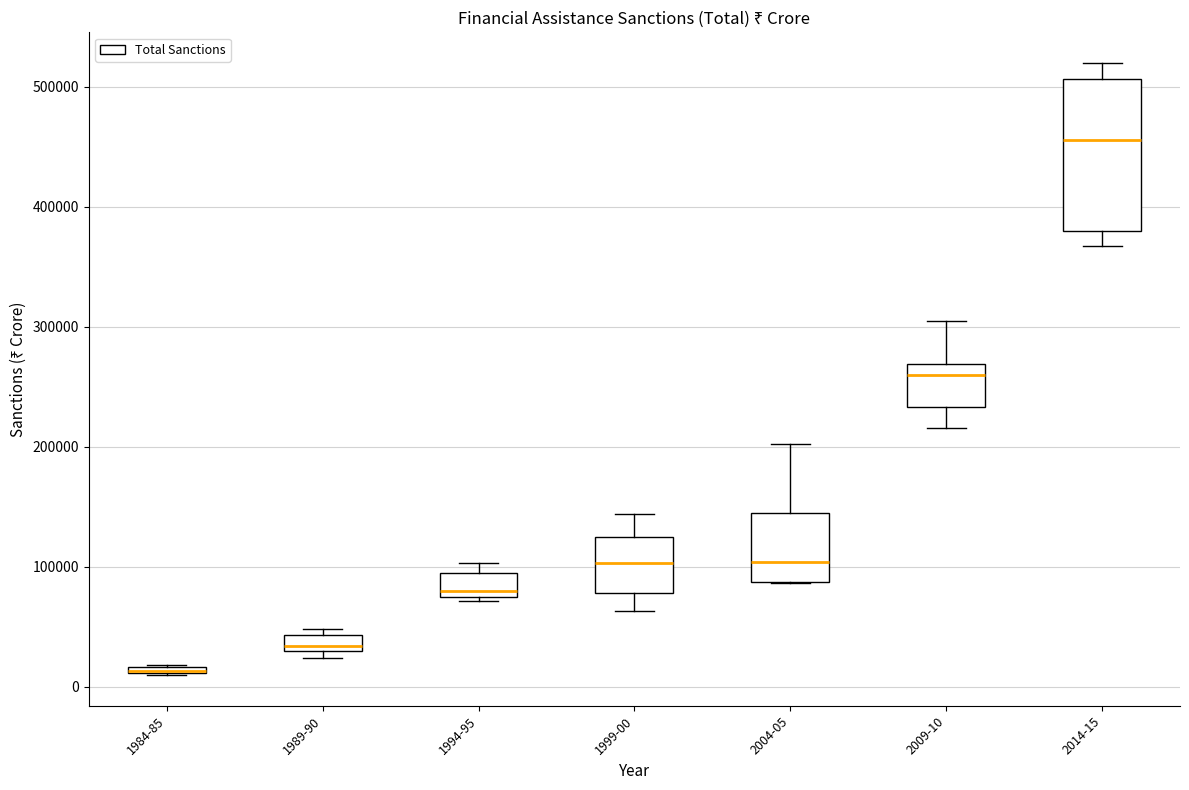

Where is the upper edge of the box for 1994-95 on the y-axis? The values are not printed on the chart, so give them approximately, as read against the axis.

90000